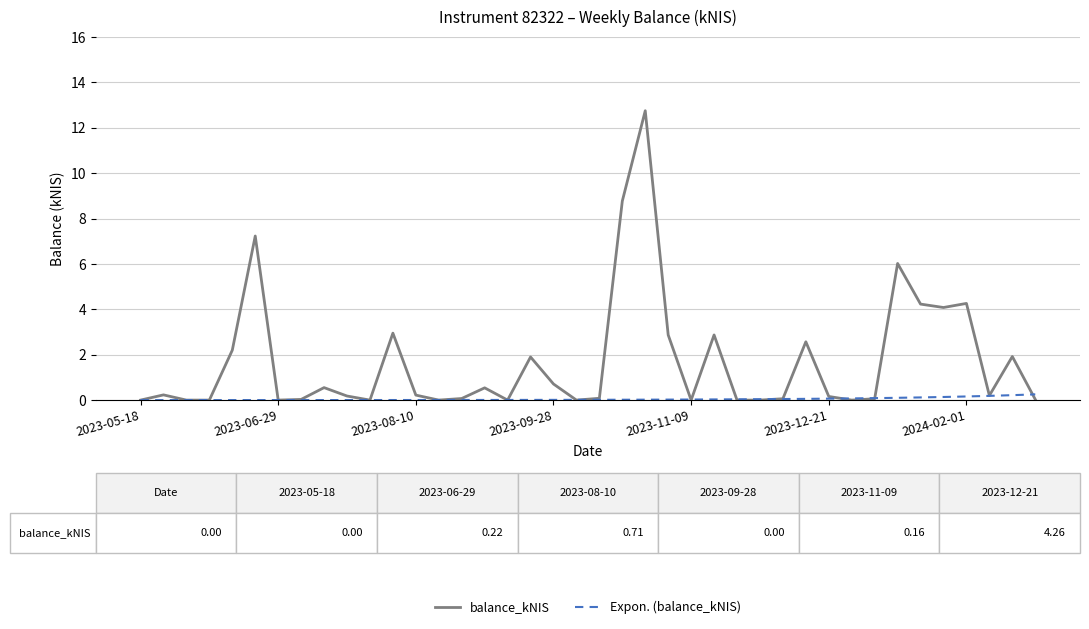

List the series in order of their overall mean, highest first.

balance_kNIS, Expon. (balance_kNIS)